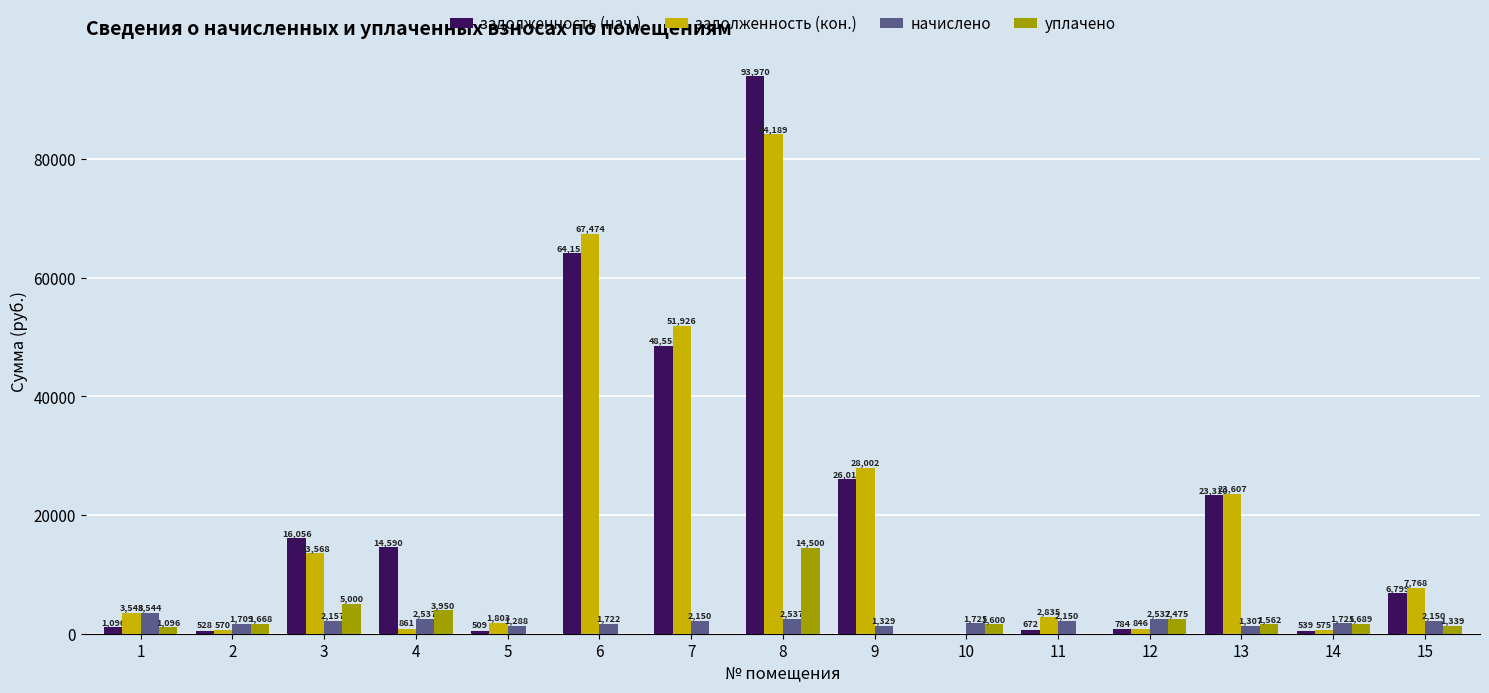

At which category is the sum across all series the highest?

8